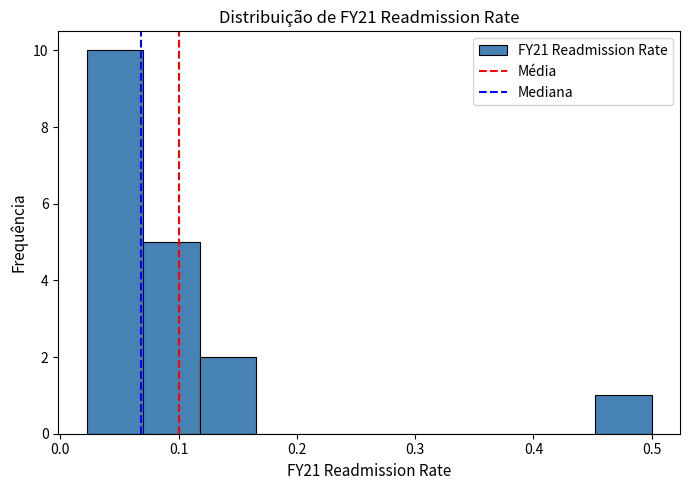

How tall is the bar that spans 0.07 to 0.12 on the x-axis? Neither the bar edges nor the heights are printed on the chart, so give them approximately, as read against the axes.

5